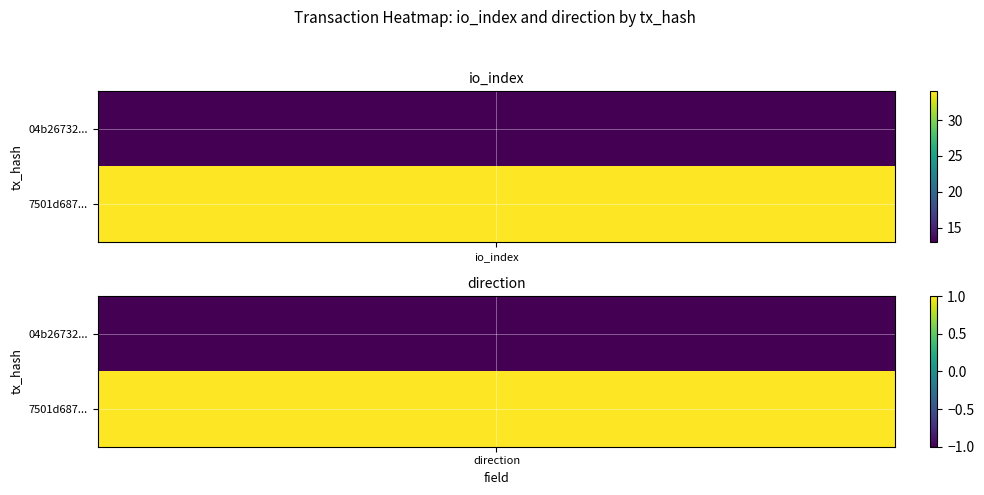

Count the number of data series in this chart.

2